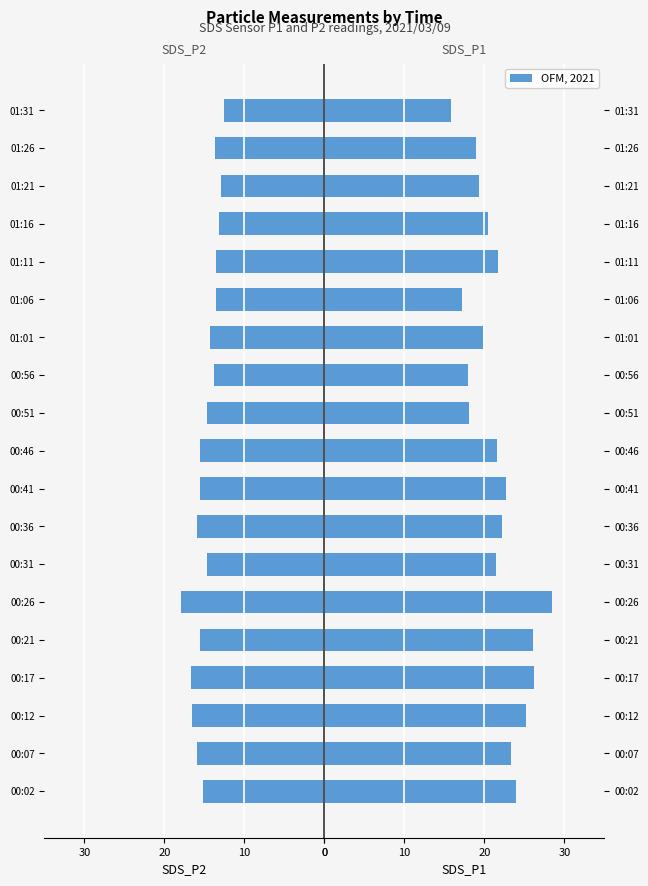

Reading left to right, what are all the values shown in this chart?

SDS_P2: -15.2	-16.0	-16.5	-16.6	-15.6	-17.9	-14.7	-15.9	-15.6	-15.6	-14.6	-13.8	-14.3	-13.6	-13.6	-13.2	-12.9	-13.7	-12.6
SDS_P1: 23.9	23.3	25.2	26.1	26.1	28.5	21.4	22.2	22.6	21.6	18.0	17.9	19.9	17.2	21.6	20.4	19.4	18.9	15.8